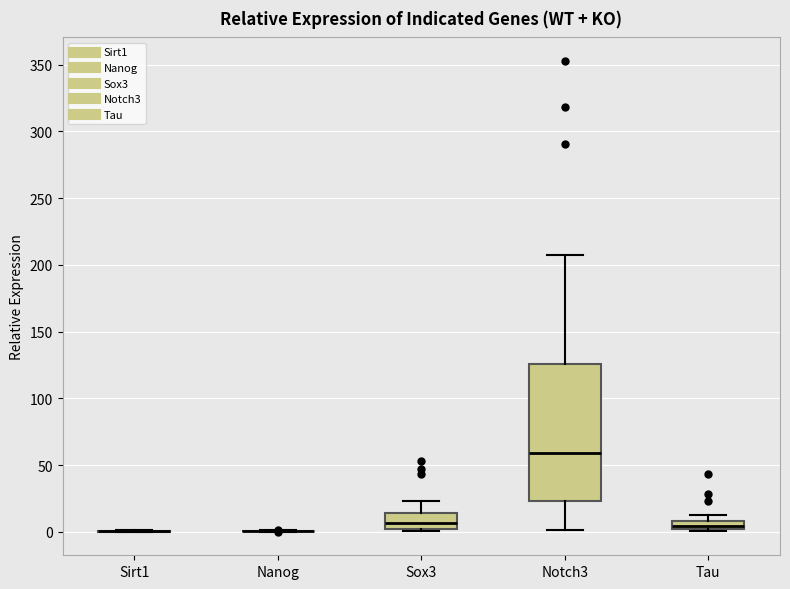

Where is the lower edge of the box for Sox3 on the y-axis? The values are not printed on the chart, so give them approximately, as read against the axis.

0